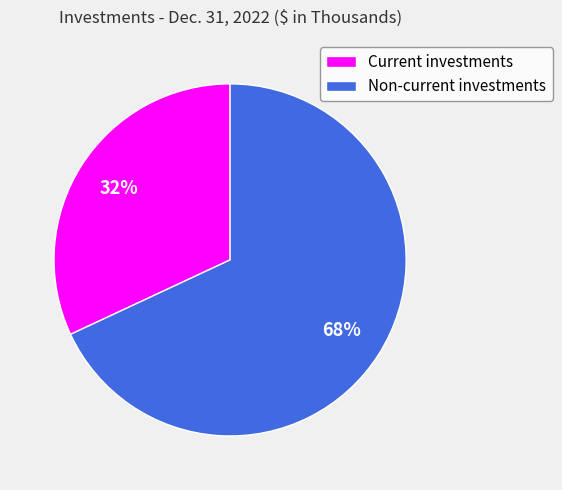

Is it true that Current investments is 25% of the pie?

False